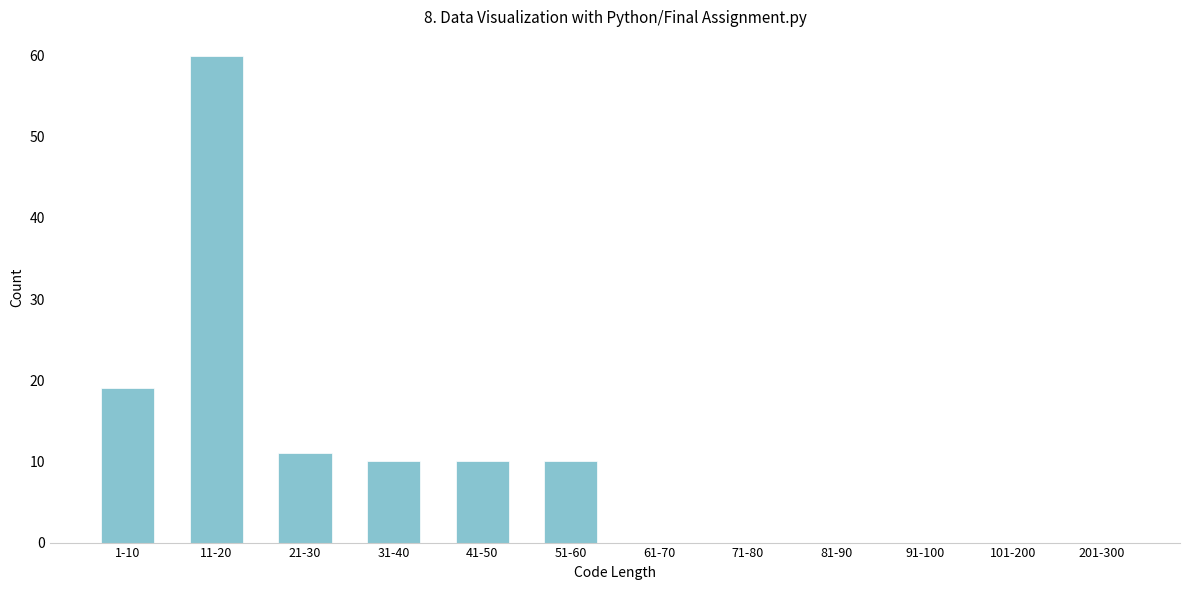

Reading left to right, transcribe all the data shown in this chart.

1-10=19	11-20=60	21-30=11	31-40=10	41-50=10	51-60=10	61-70=0	71-80=0	81-90=0	91-100=0	101-200=0	201-300=0